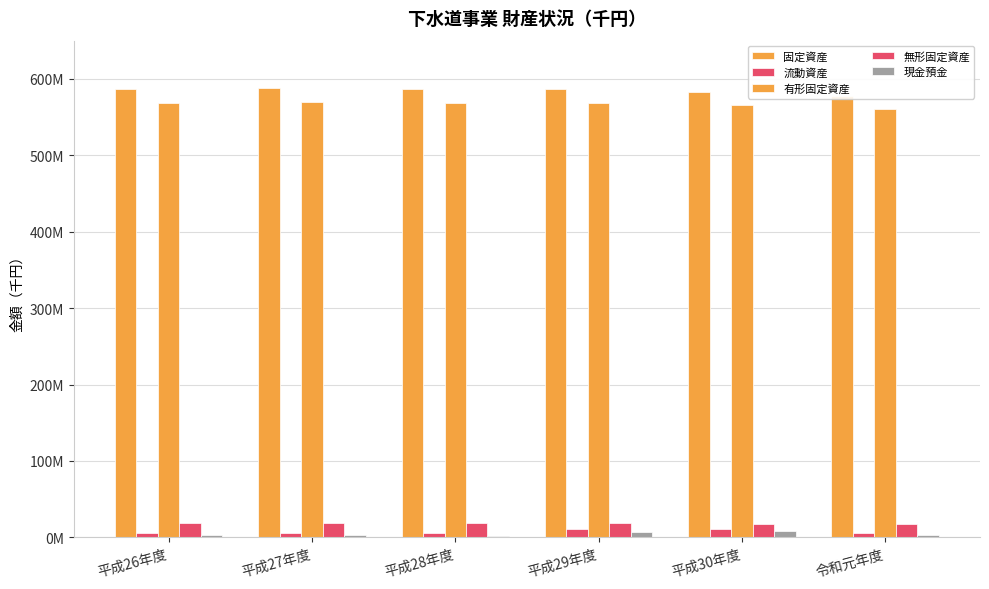

What is the difference between the maximum and minimum values in the 無形固定資産 series?

1370611